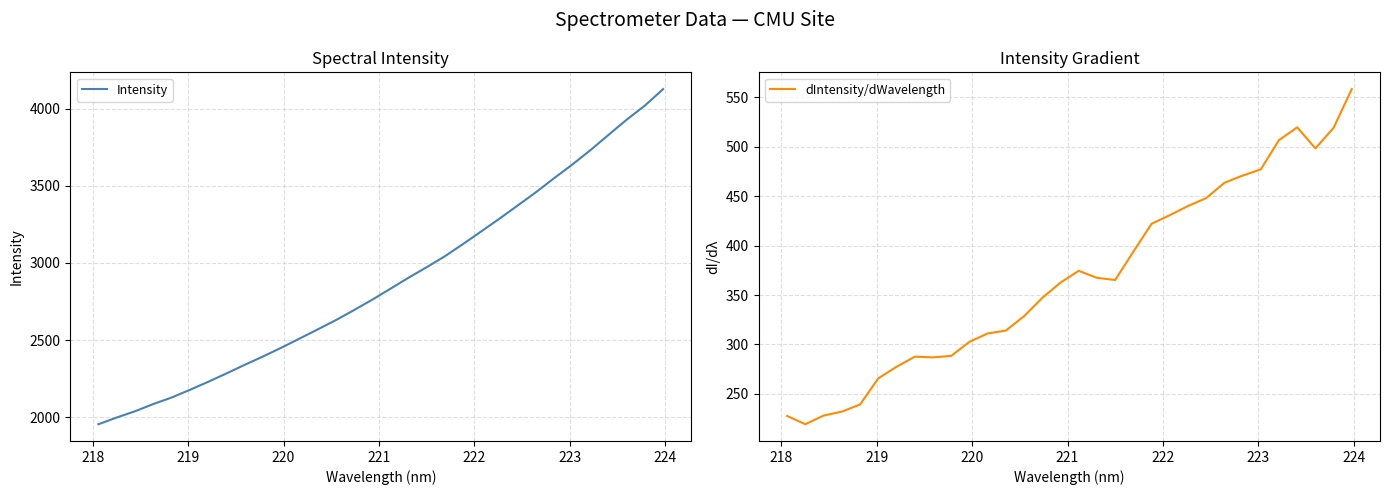

Which series has the largest total across all categories?

Intensity